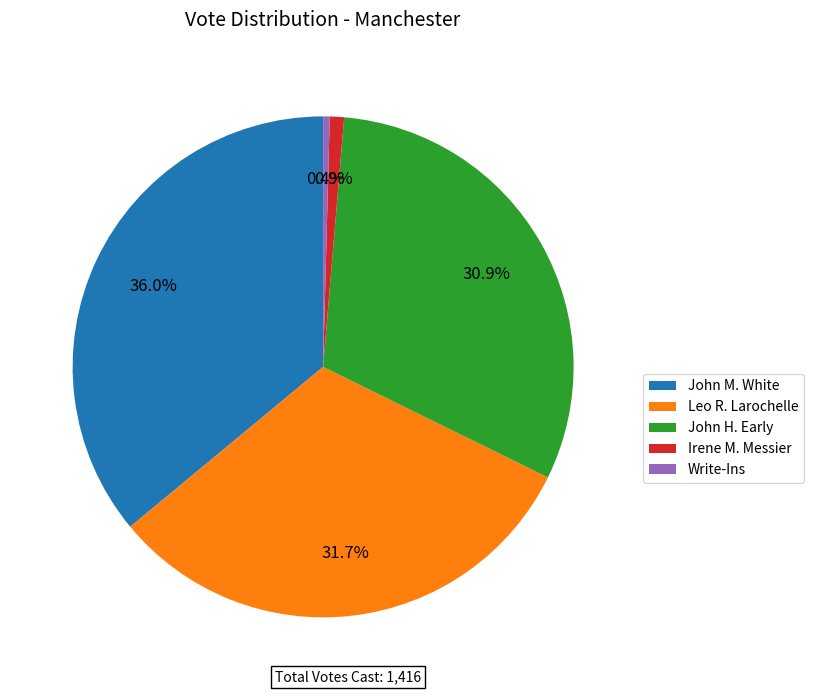

How much of the chart is everything except Irene M. Messier?

99.1%